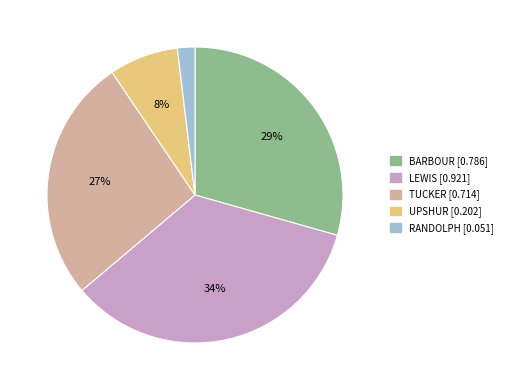

How many segments does this pie chart have?

5